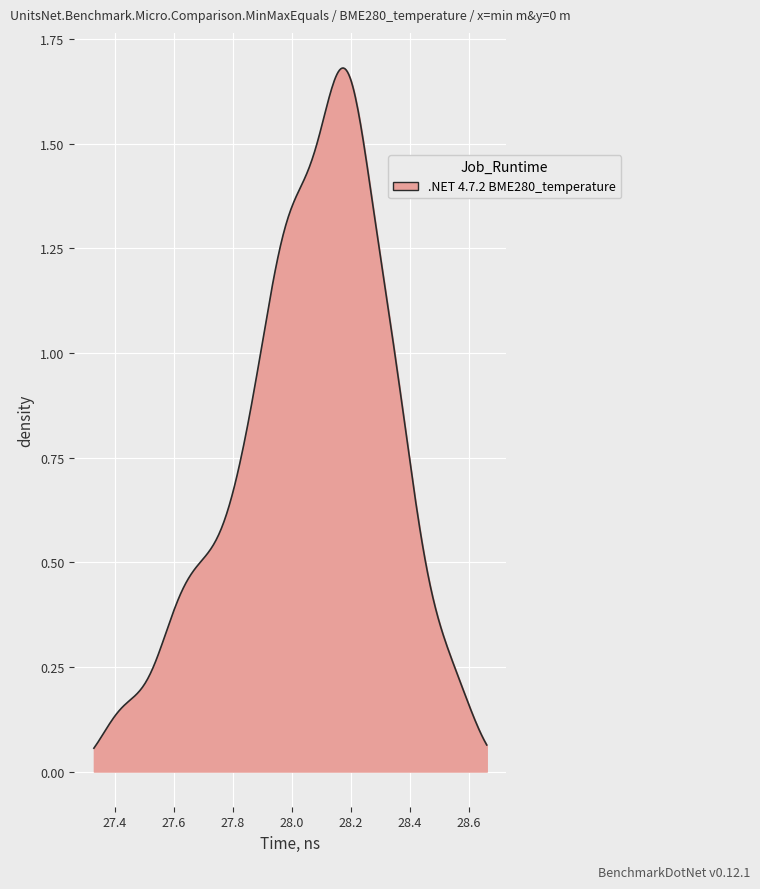

True or false: there are more than 0 points higher than both neighbors.

True